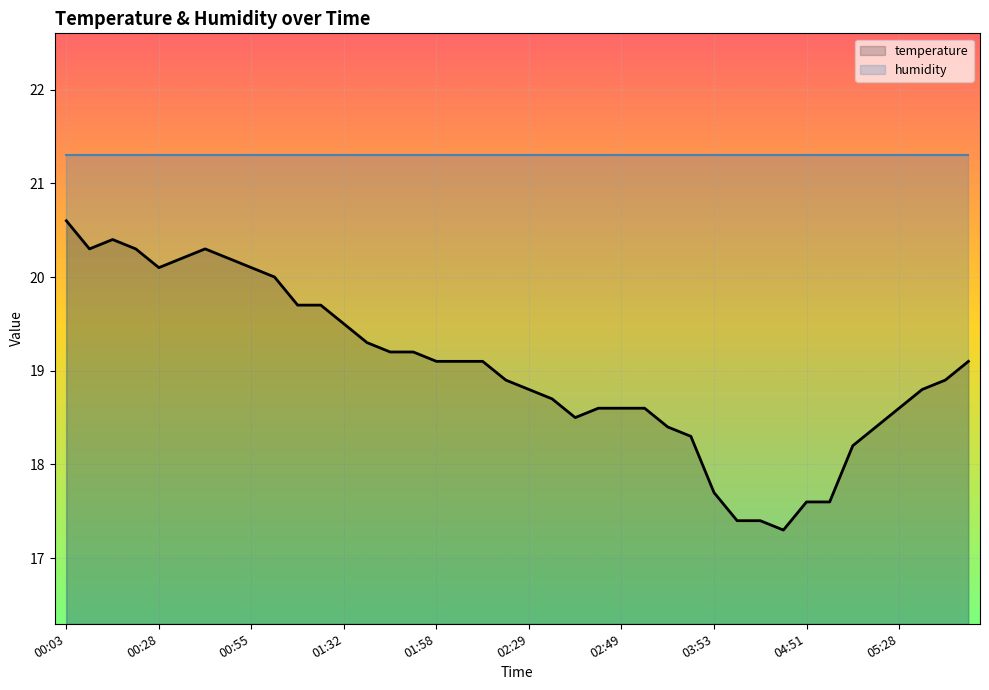

True or false: humidity and temperature intersect in this chart.

False